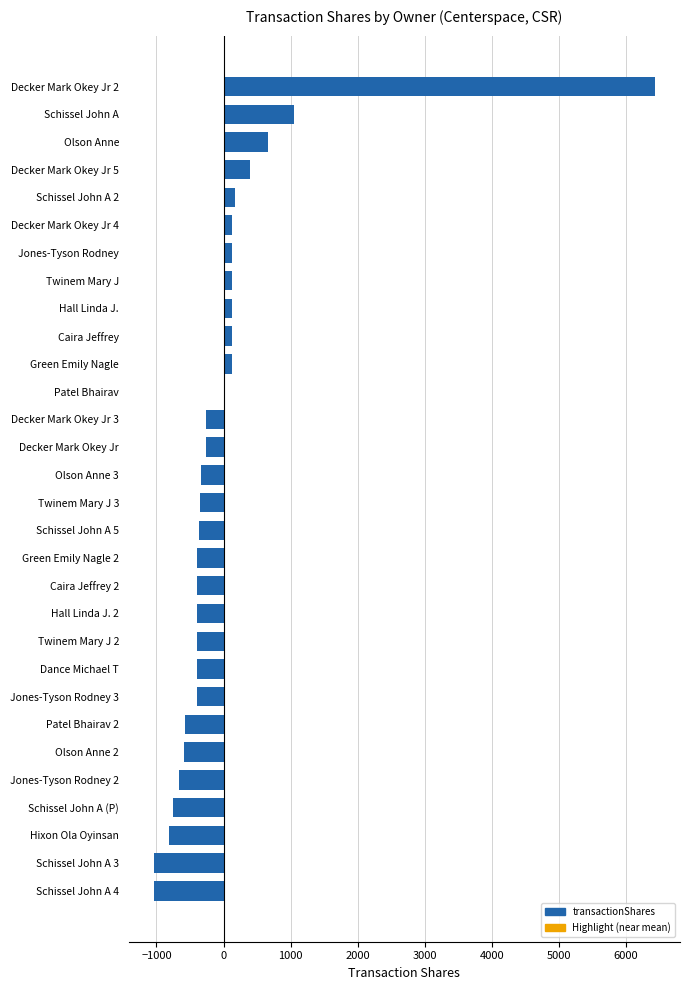

What is the maximum value shown in the chart?

6431.6